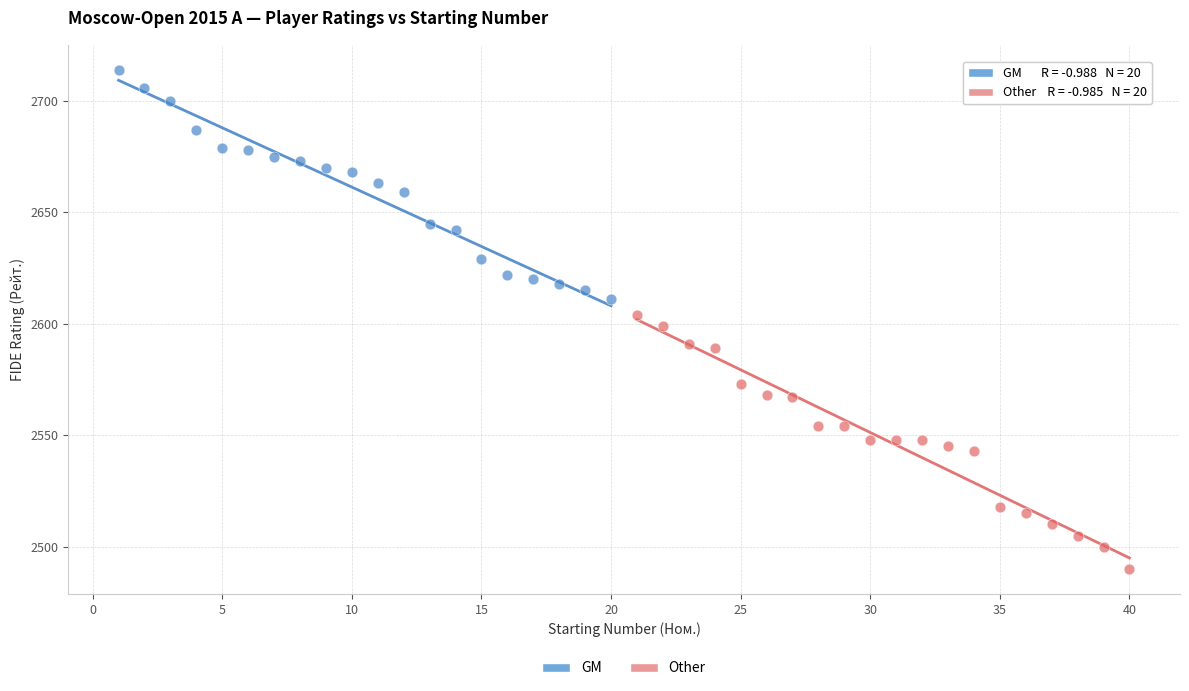

Which series contains the highest Y value?

GM